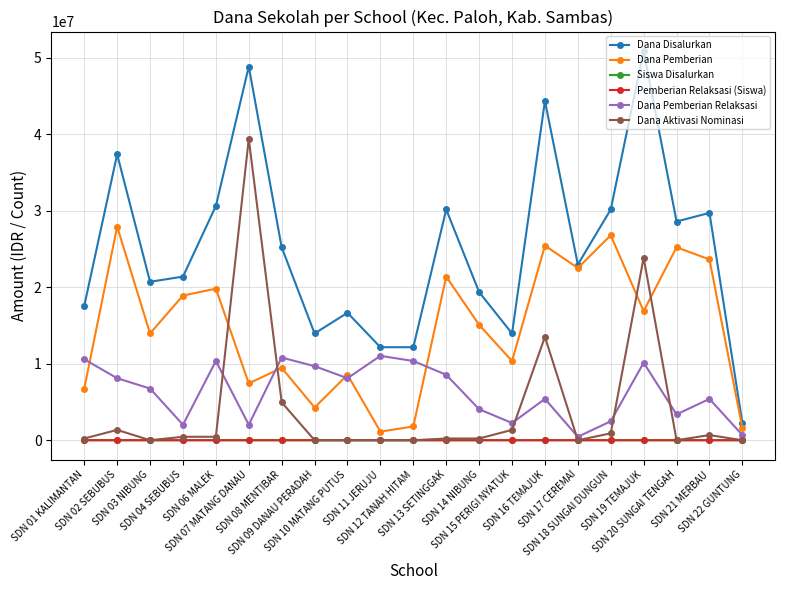

Where is Dana Pemberian nearest to the value 14512500?

SDN 03 NIBUNG